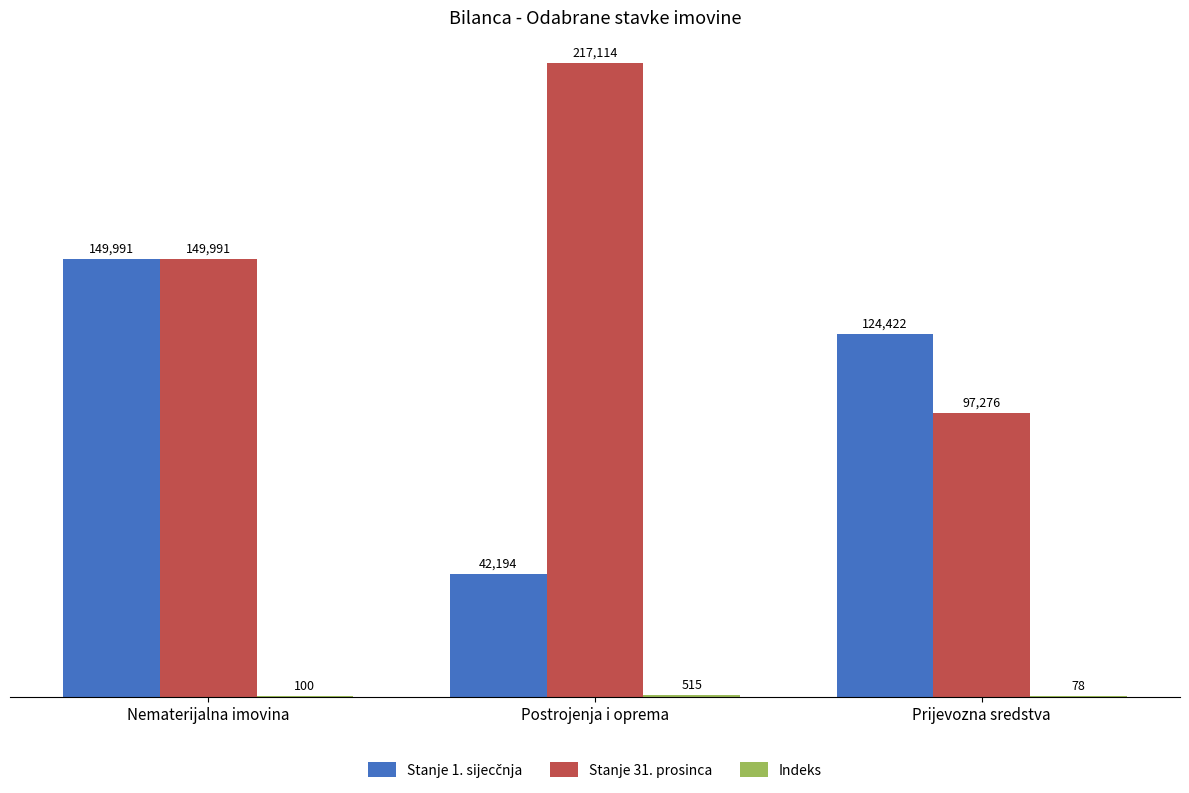

What is the approximate value of Stanje 31. prosinca at Nematerijalna imovina?

149990.6